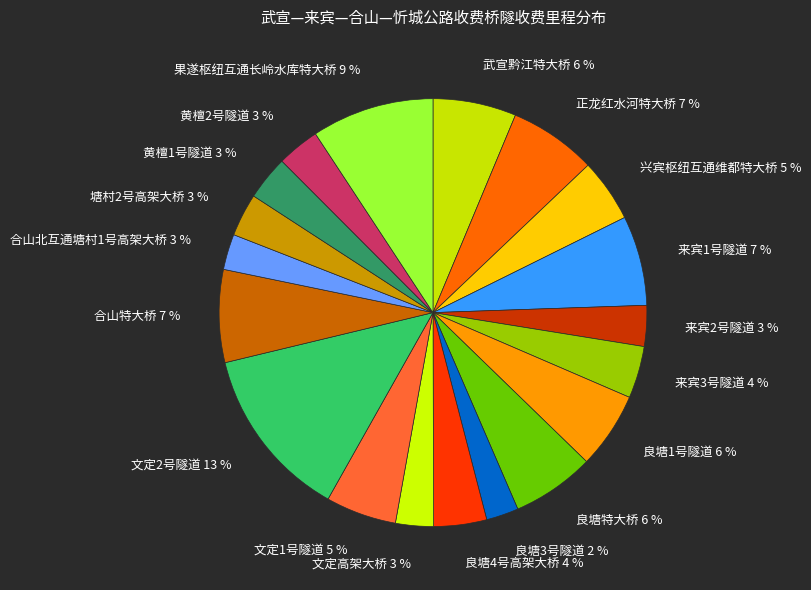

The 来宾1号隧道 7 % slice represents 18% of the pie. True or false?

False